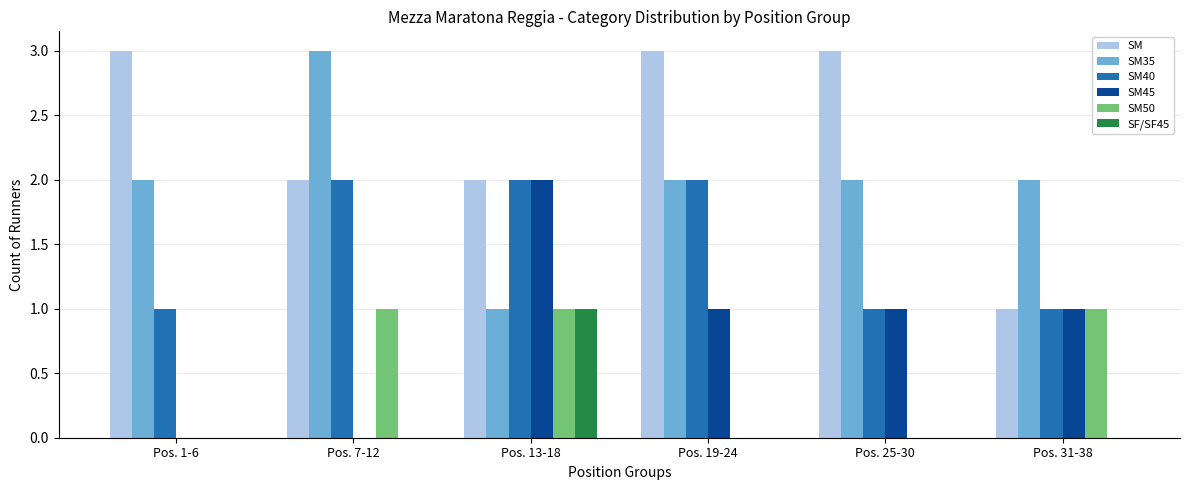

The value of SM45 at Pos. 13-18 is 3. True or false?

False